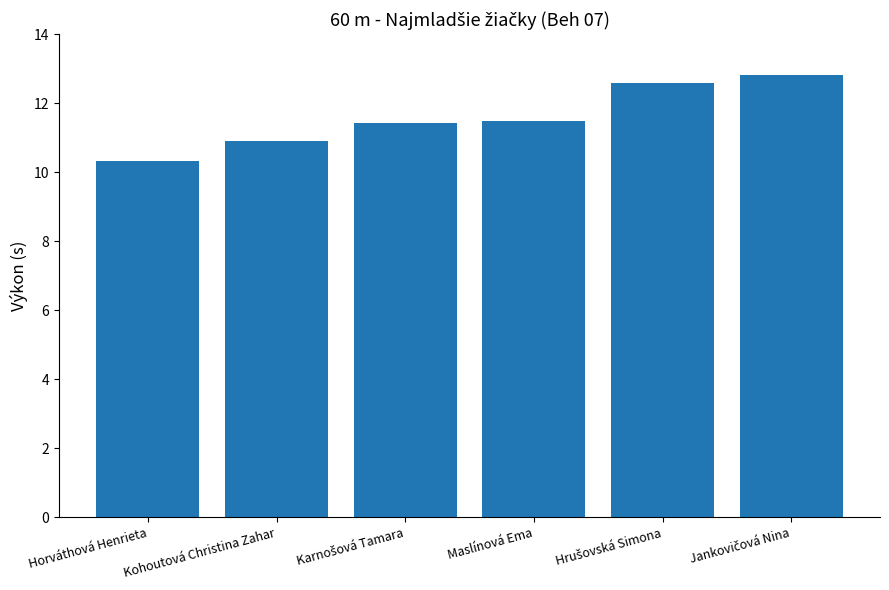

What is the change in value from Horváthová Henrieta to Kohoutová Christina Zahar?

+0.6